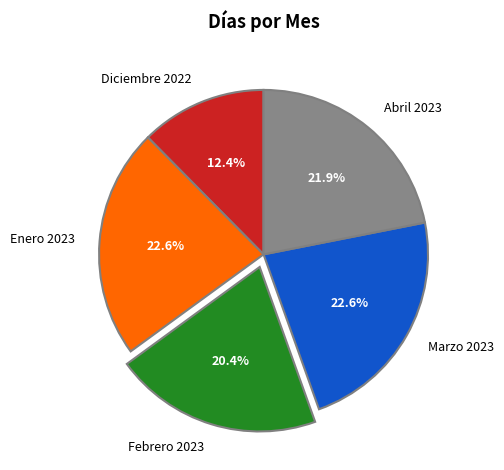

Is there a majority slice in this chart?

No